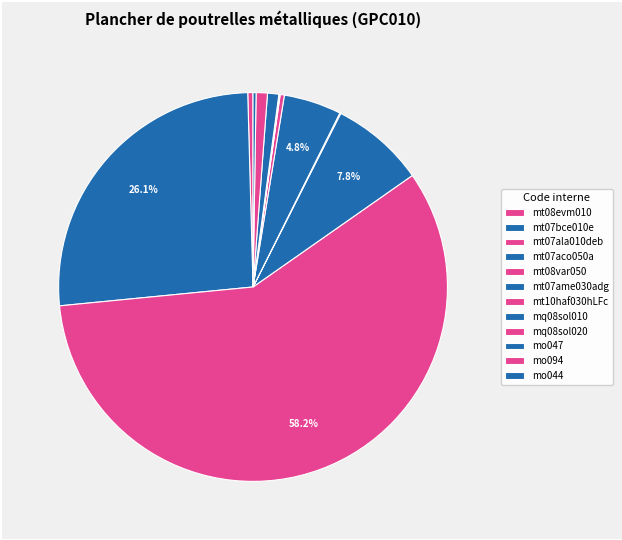

Which slice is the smallest?

mq08sol010